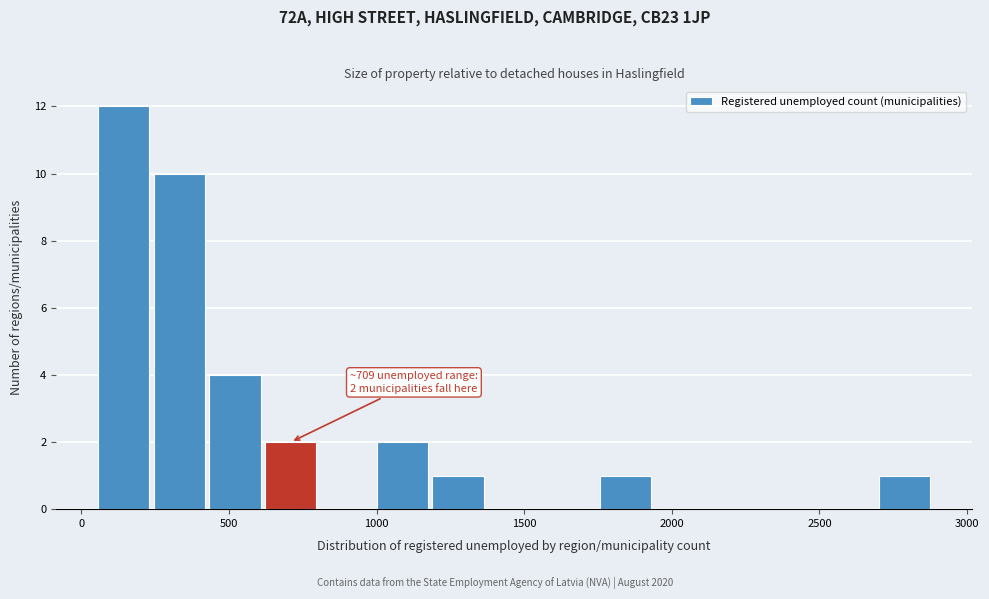

Around what value on the x-axis is the tallest bar? Give the approximate position of its centre, as read against the axis.

150